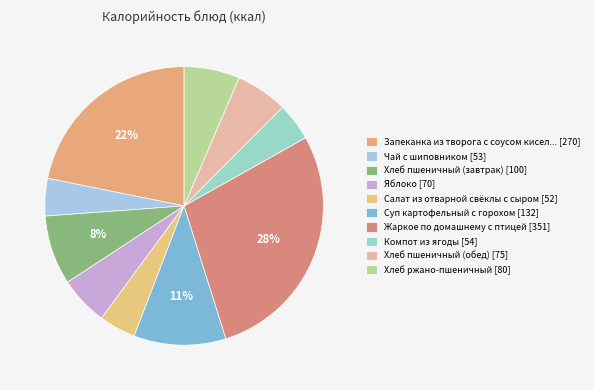

Count the number of slices in the pie.

10